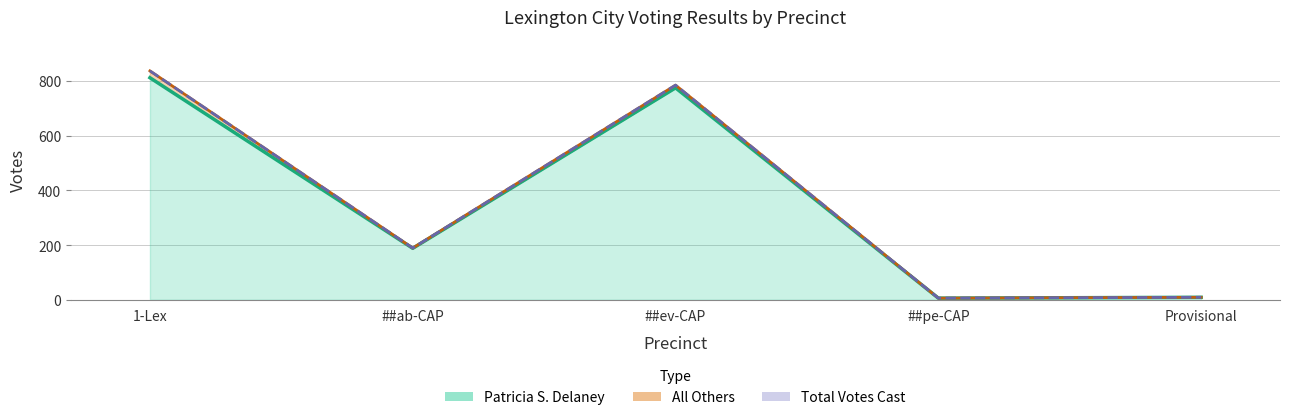

How many interior local peaks does the Total Votes Cast series have?

1